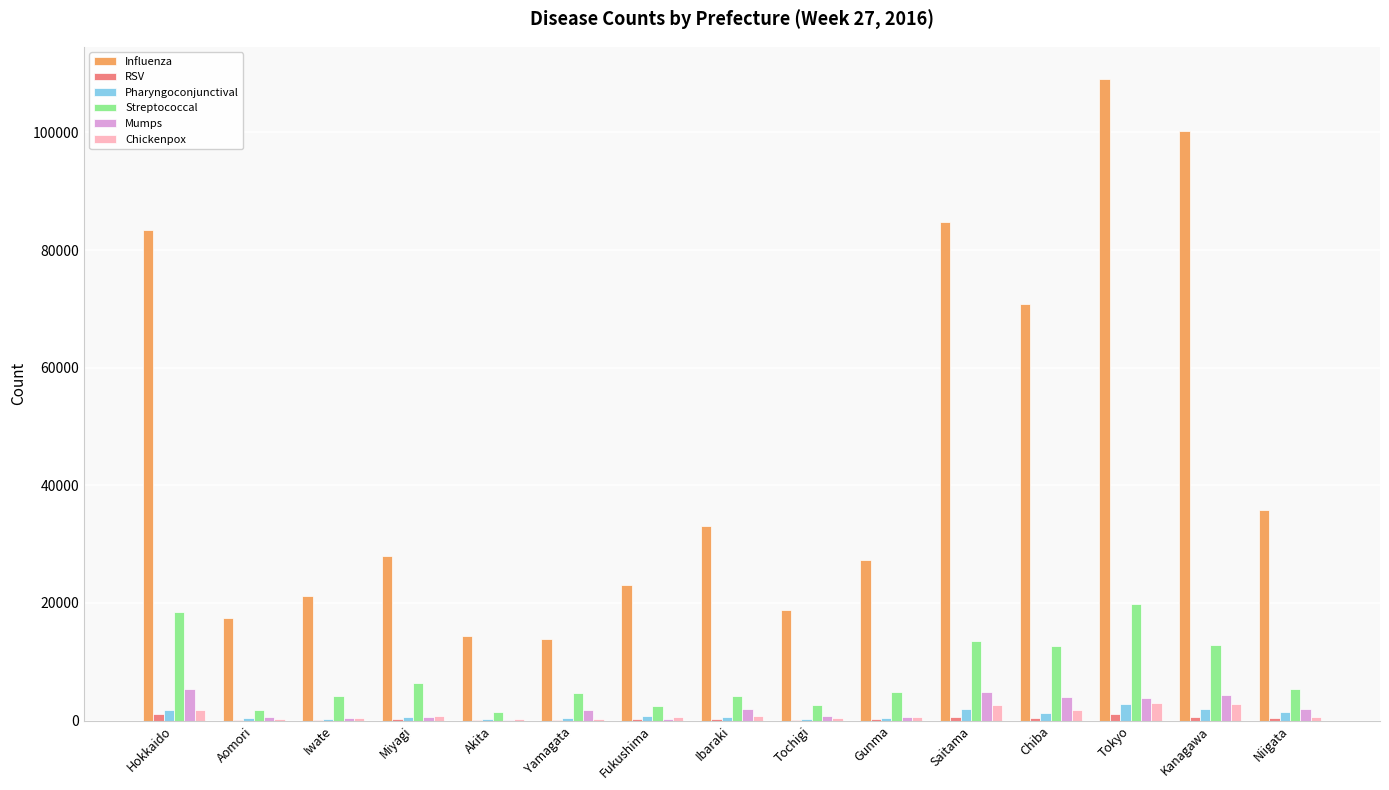

Is it true that Chickenpox equals 1788 at Chiba?

True